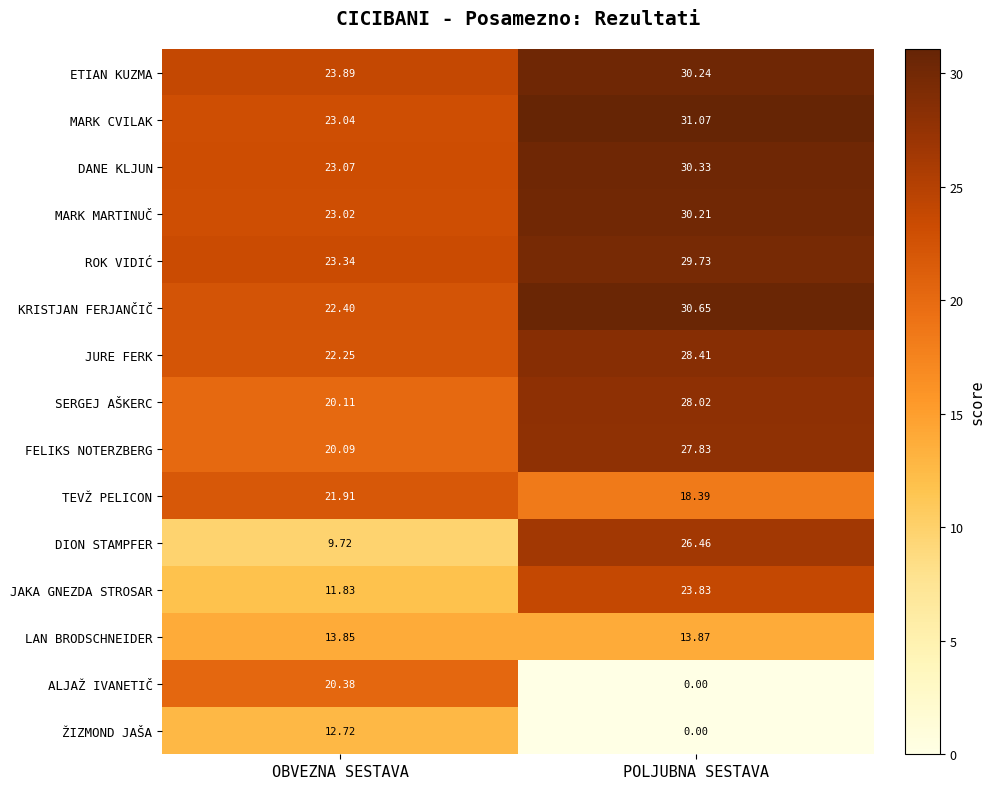

Which series changed the most between OBVEZNA SESTAVA and POLJUBNA SESTAVA?

ALJAŽ IVANETIČ